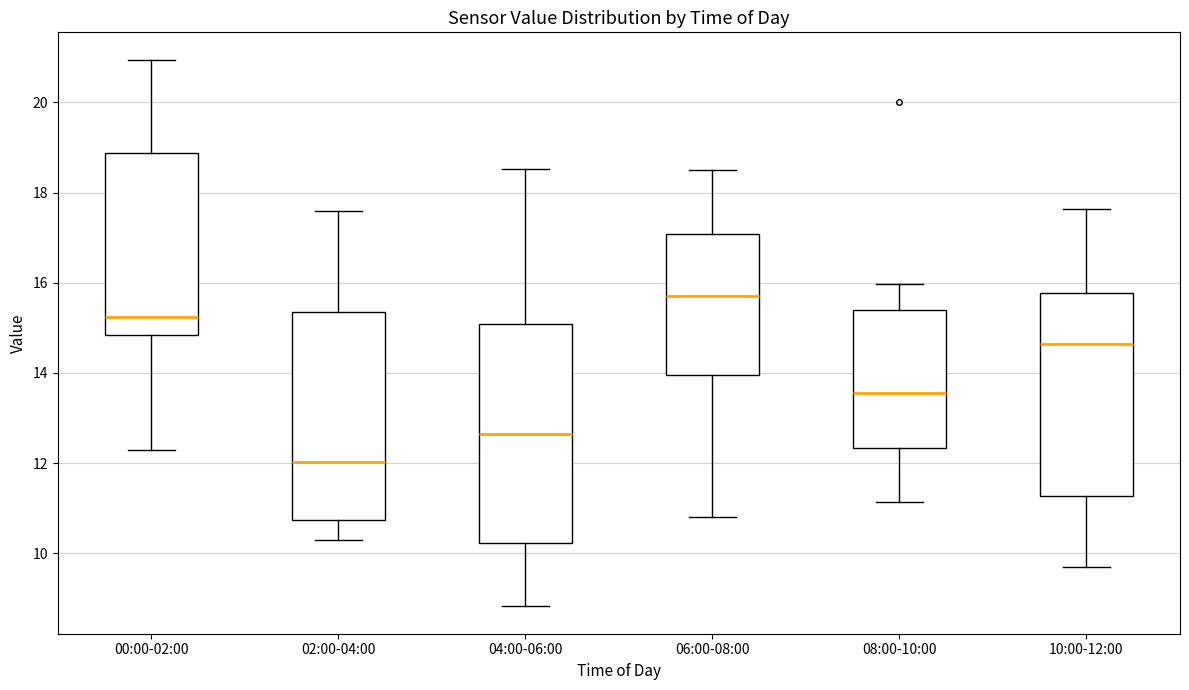

Reading left to right, transcribe this box plot: for each box, give where its median line is, the range the box spans, and where its two whiskers end, as read against the y-axis. The values are not printed on the chart, so give them approximately, as read against the axis.

00:00-02:00: median 15.2, box 14.8 to 18.8, whiskers 12.4 to 21.0
02:00-04:00: median 12.0, box 10.8 to 15.4, whiskers 10.4 to 17.6
04:00-06:00: median 12.6, box 10.2 to 15.0, whiskers 8.8 to 18.6
06:00-08:00: median 15.8, box 14.0 to 17.0, whiskers 10.8 to 18.6
08:00-10:00: median 13.6, box 12.4 to 15.4, whiskers 11.2 to 16.0
10:00-12:00: median 14.6, box 11.2 to 15.8, whiskers 9.8 to 17.6